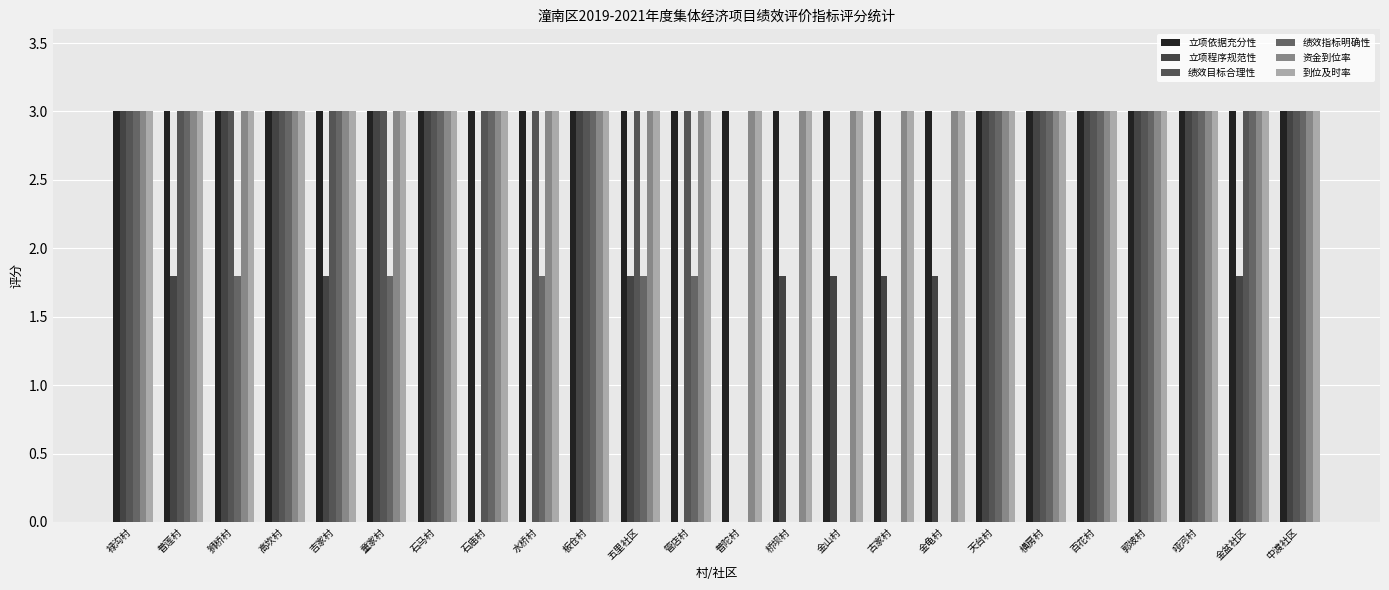

Reading left to right, extract all data points from this chart.

立项依据充分性: 3.0	3.0	3.0	3.0	3.0	3.0	3.0	3.0	3.0	3.0	3.0	3.0	3.0	3.0	3.0	3.0	3.0	3.0	3.0	3.0	3.0	3.0	3.0	3.0
立项程序规范性: 3.0	1.8	3.0	3.0	1.8	3.0	3.0	0.0	0.0	3.0	1.8	0.0	0.0	1.8	1.8	1.8	1.8	3.0	3.0	3.0	3.0	3.0	1.8	3.0
绩效目标合理性: 3.0	3.0	3.0	3.0	3.0	3.0	3.0	3.0	3.0	3.0	3.0	3.0	0.0	0.0	0.0	0.0	0.0	3.0	3.0	3.0	3.0	3.0	3.0	3.0
绩效指标明确性: 3.0	3.0	1.8	3.0	3.0	1.8	3.0	3.0	1.8	3.0	1.8	1.8	0.0	0.0	0.0	0.0	0.0	3.0	3.0	3.0	3.0	3.0	3.0	3.0
资金到位率: 3.0	3.0	3.0	3.0	3.0	3.0	3.0	3.0	3.0	3.0	3.0	3.0	3.0	3.0	3.0	3.0	3.0	3.0	3.0	3.0	3.0	3.0	3.0	3.0
到位及时率: 3.0	3.0	3.0	3.0	3.0	3.0	3.0	3.0	3.0	3.0	3.0	3.0	3.0	3.0	3.0	3.0	3.0	3.0	3.0	3.0	3.0	3.0	3.0	3.0